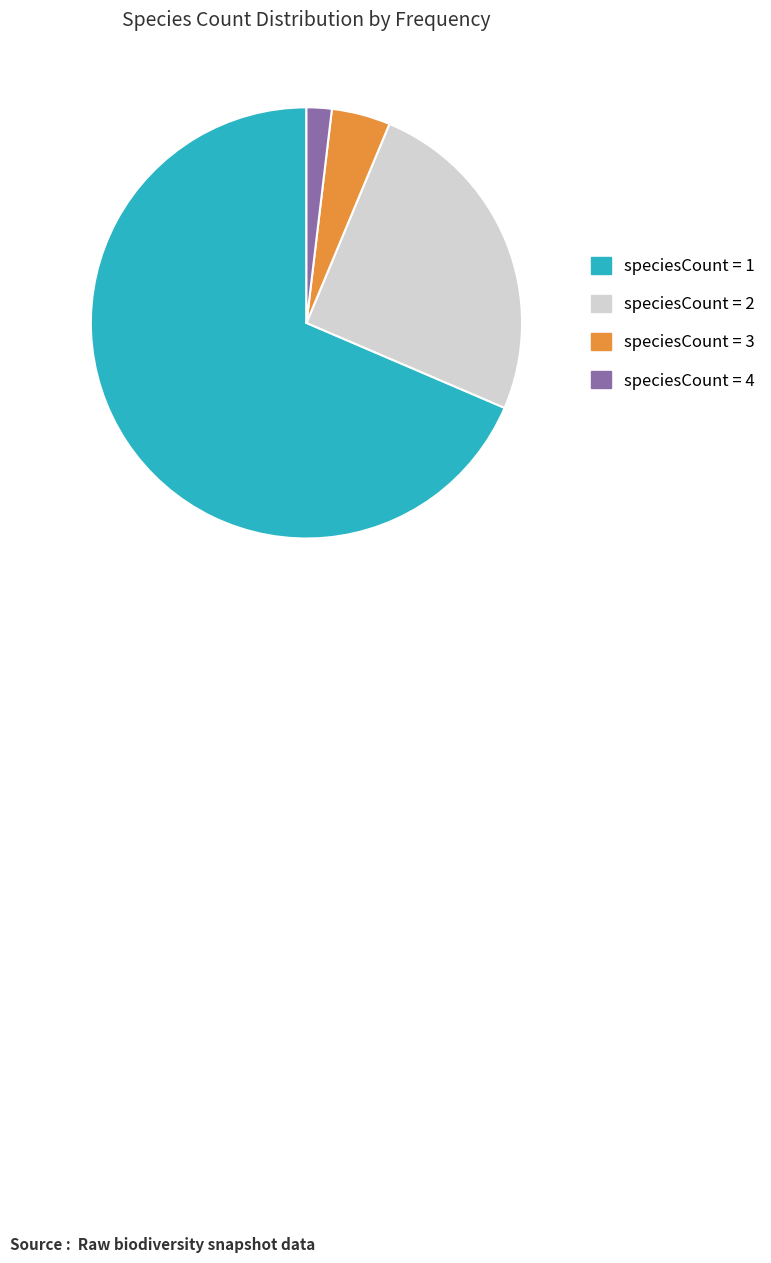

What is the majority slice?

speciesCount = 1